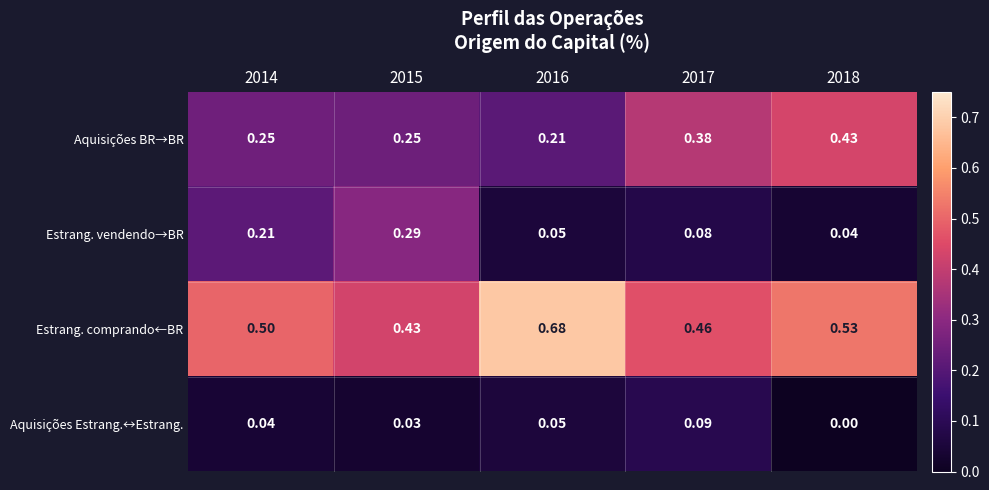

Which series changed the most between 2017 and 2018?

Aquisições Estrang.↔Estrang.